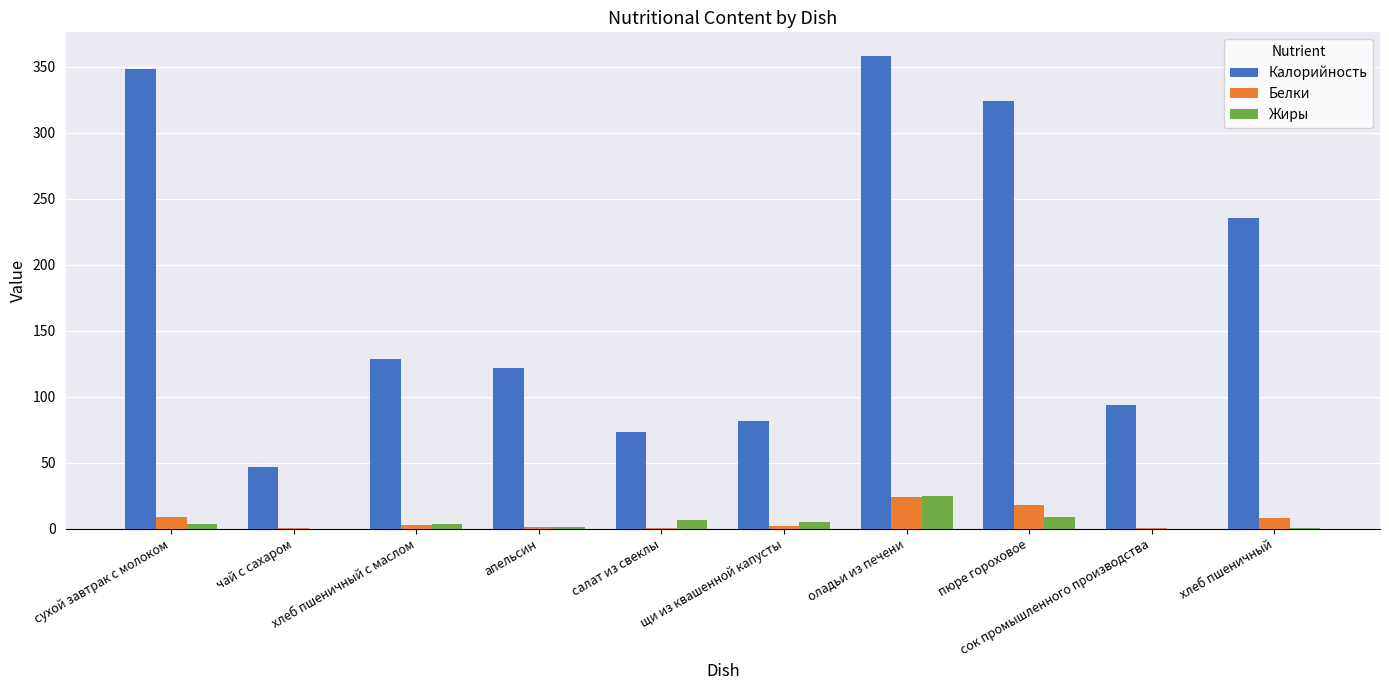

Which series has the largest total across all categories?

Калорийность